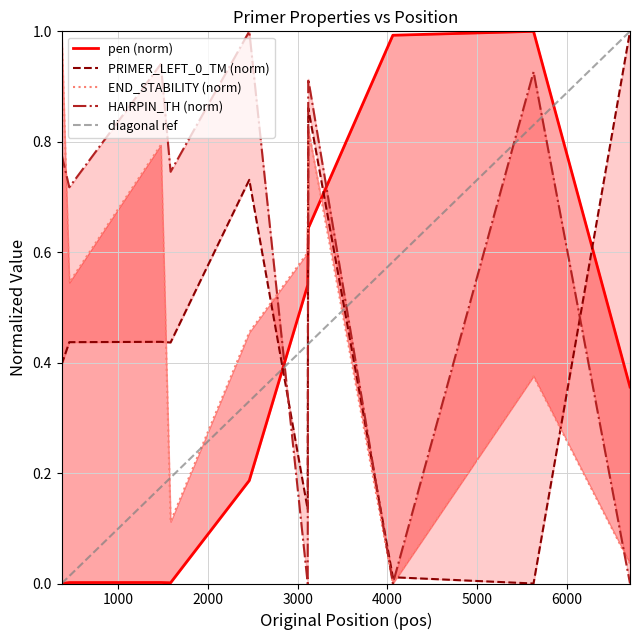

What is the difference between the pen values at 6704 and 5629?

0.6